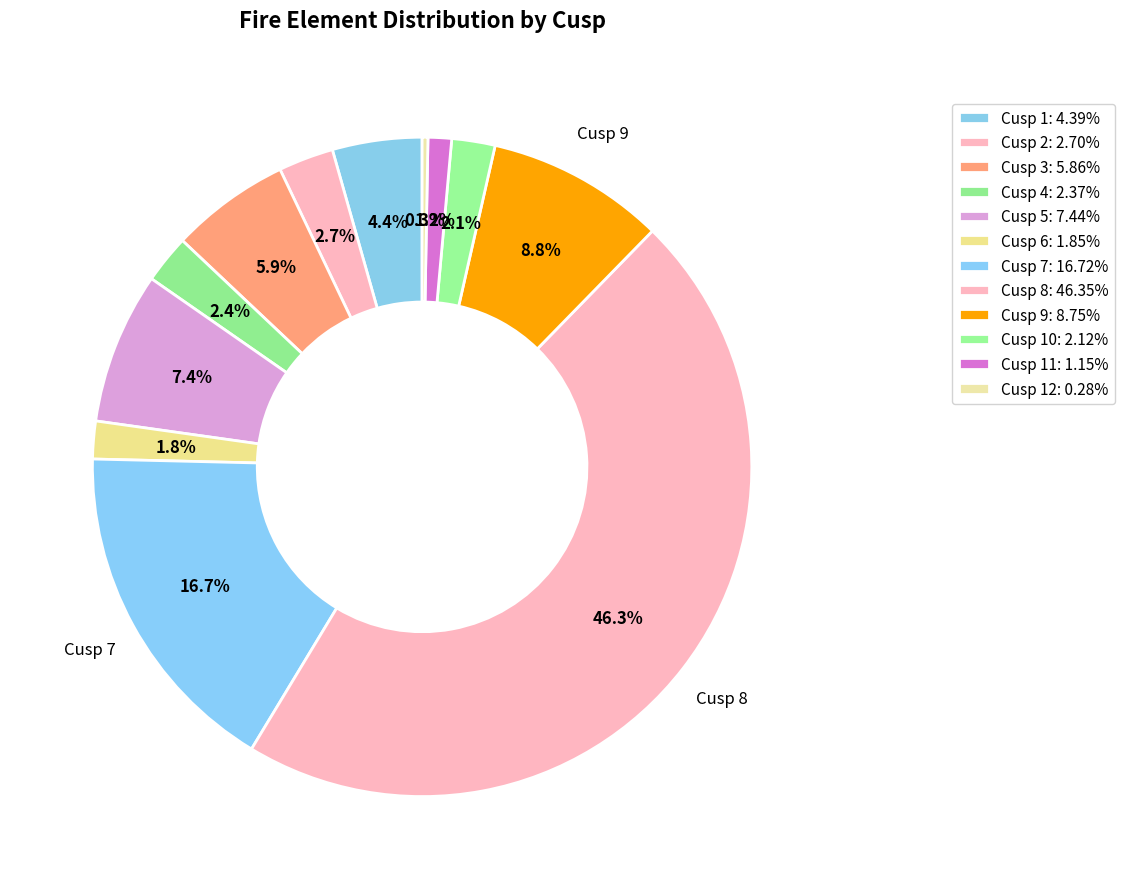

Count the number of slices in the pie.

12